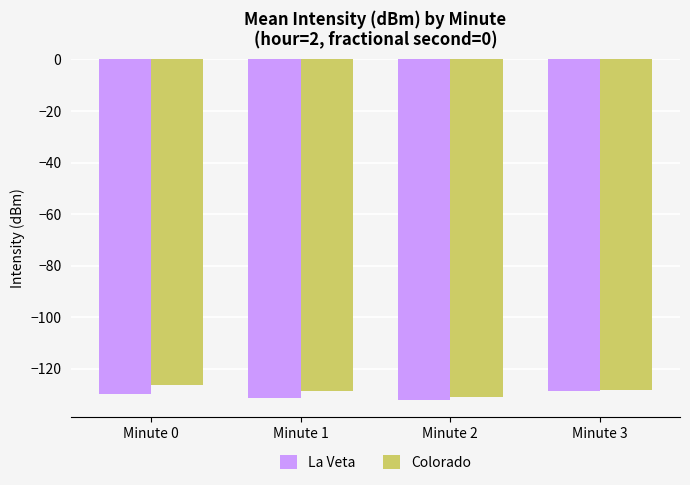

What is the lowest value of the Colorado series?

-131.1